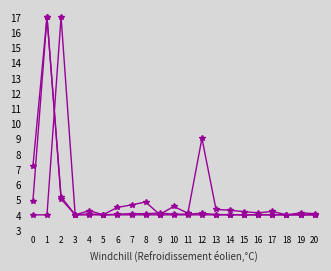

How many lines are shown in the chart?

3